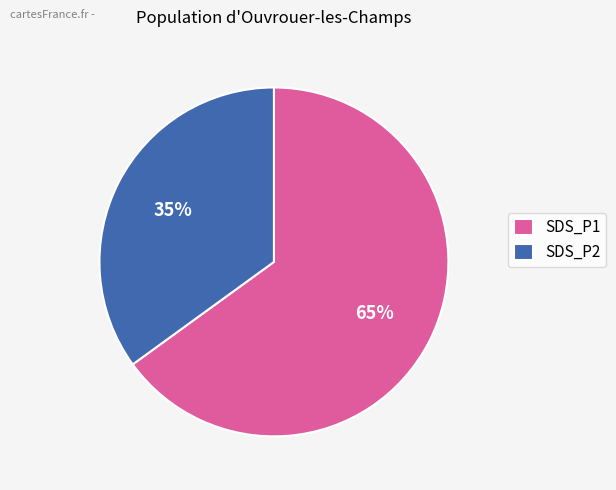

Which category has the smallest portion of the pie?

SDS_P2